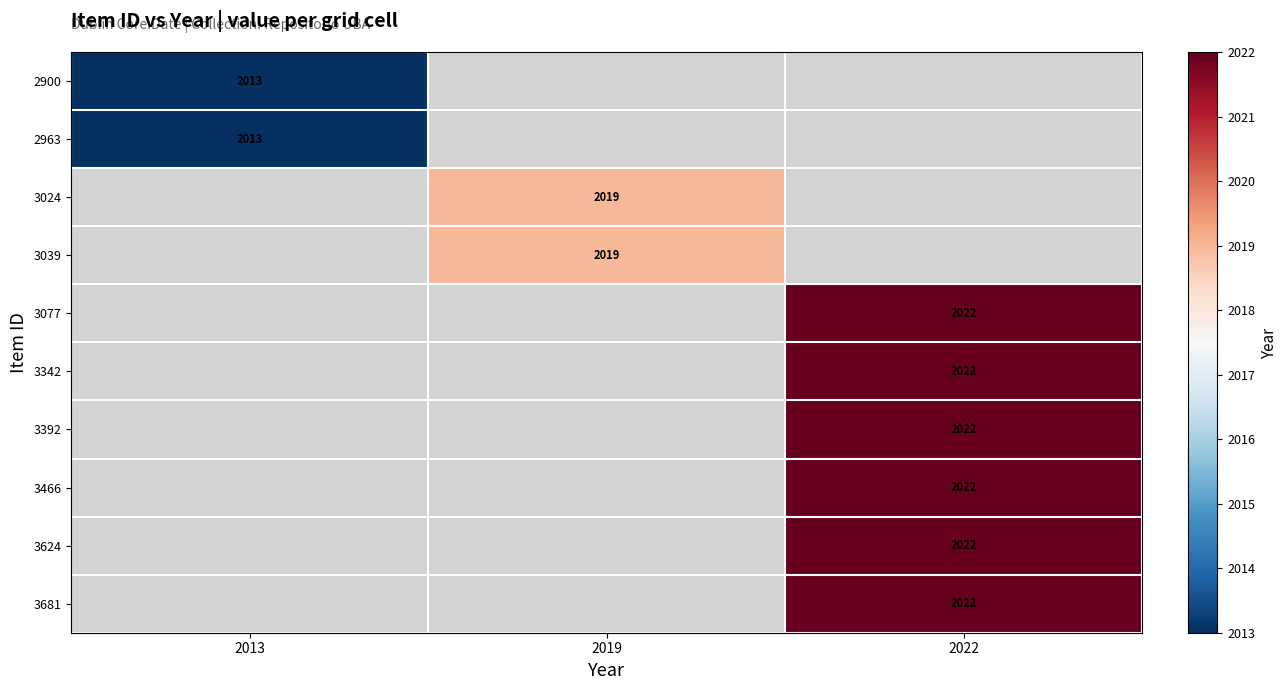

The value of 3624 at 2022 is 2022. True or false?

True